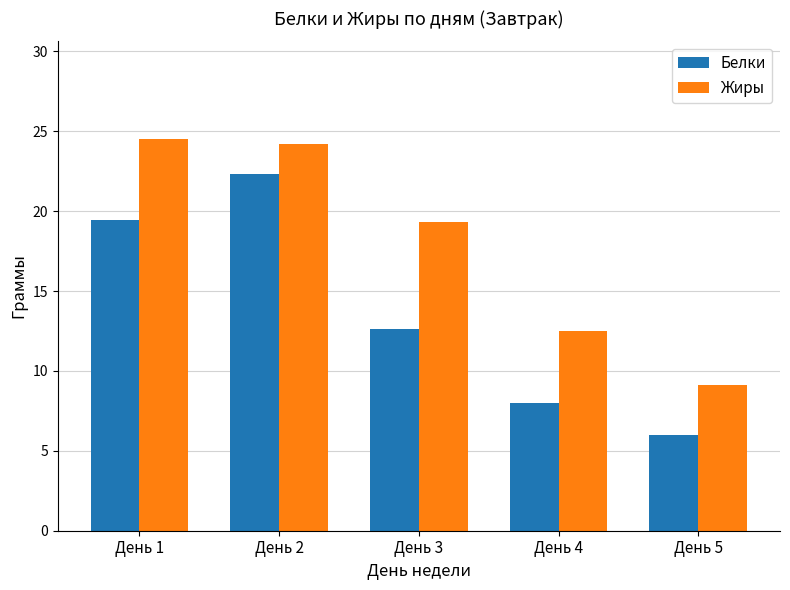

What is the minimum value for Жиры?

9.1